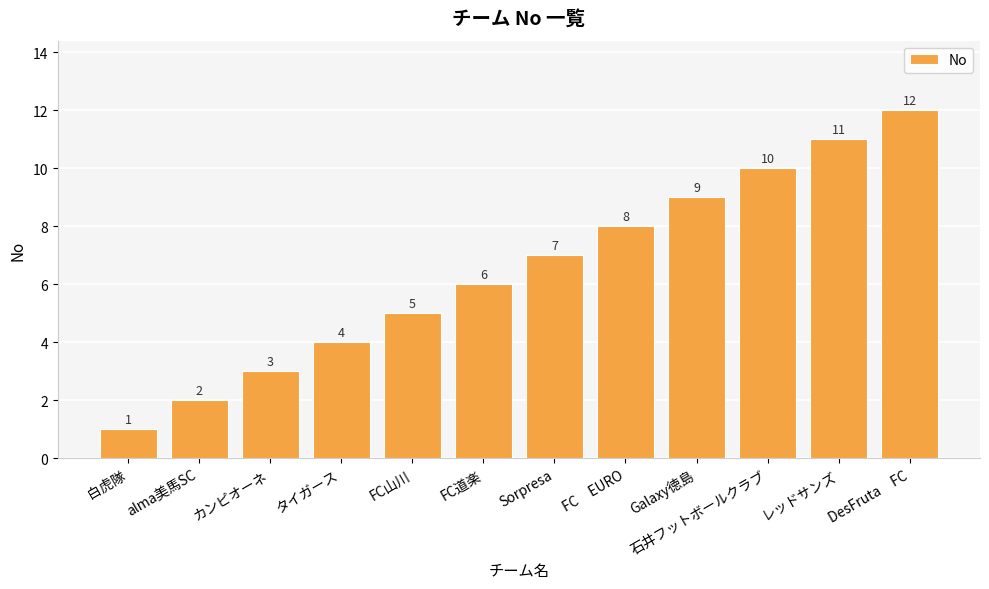

Are the bars grouped side by side (vs. stacked)?

No